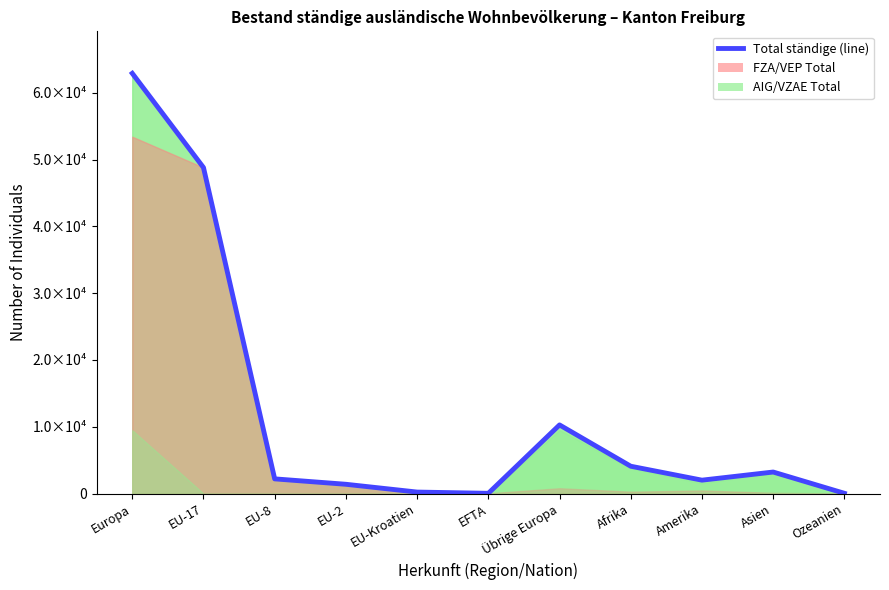

What is the minimum value shown in the chart?

32